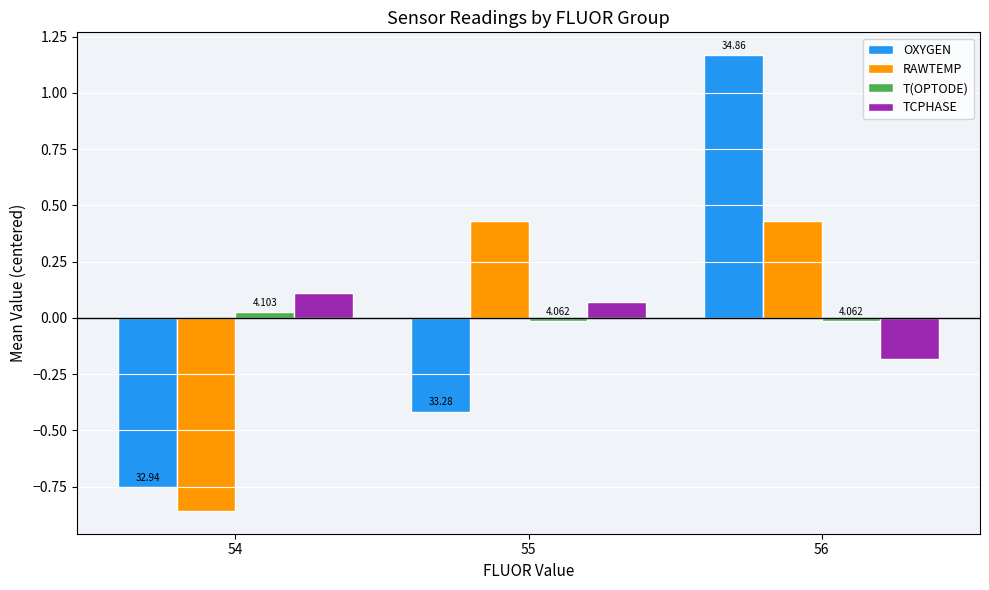

What is the sum of the TCPHASE values at 55 and 54?

0.2